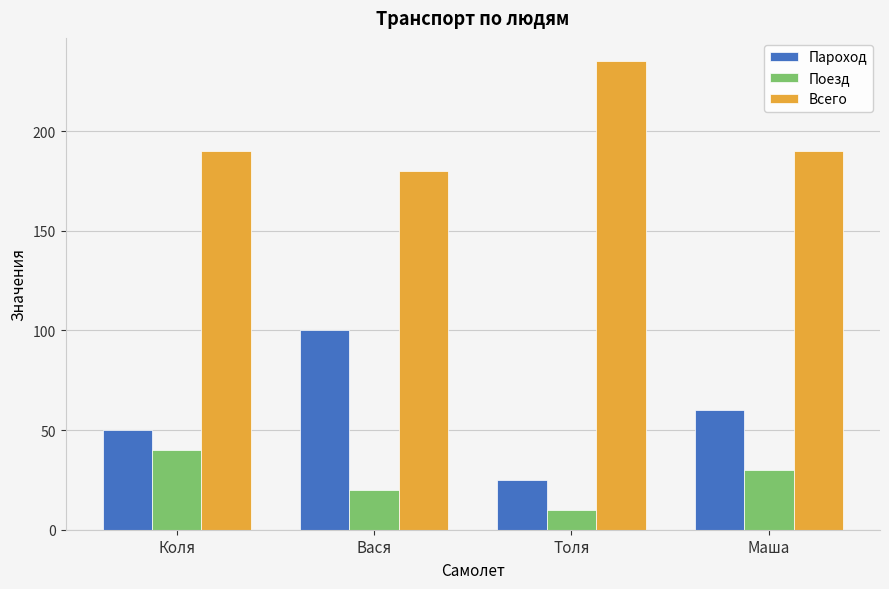

What is the average value of the Всего series?

199